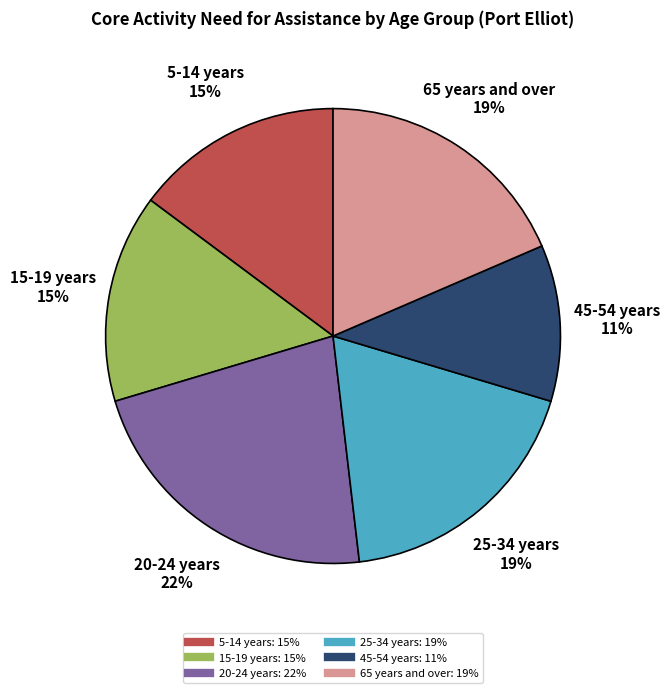

To the nearest percent, what is the difference between the largest and smallest slice percentages?

11%